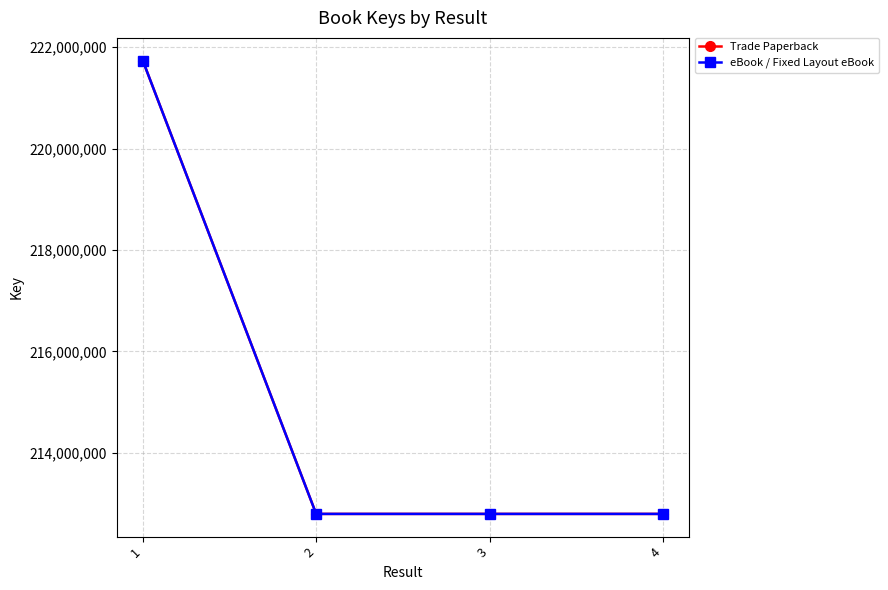

Does the chart have visible grid lines?

Yes